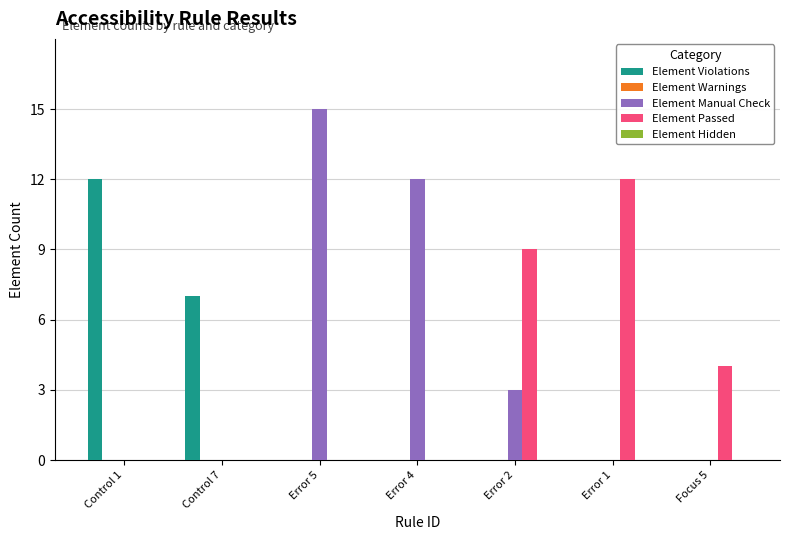

Count the number of categories in the chart.

7